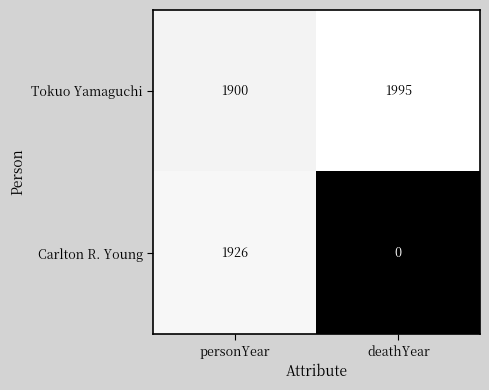

Reading right to left, transcribe all the data shown in this chart.

Tokuo Yamaguchi: 1995	1900
Carlton R. Young: 0	1926